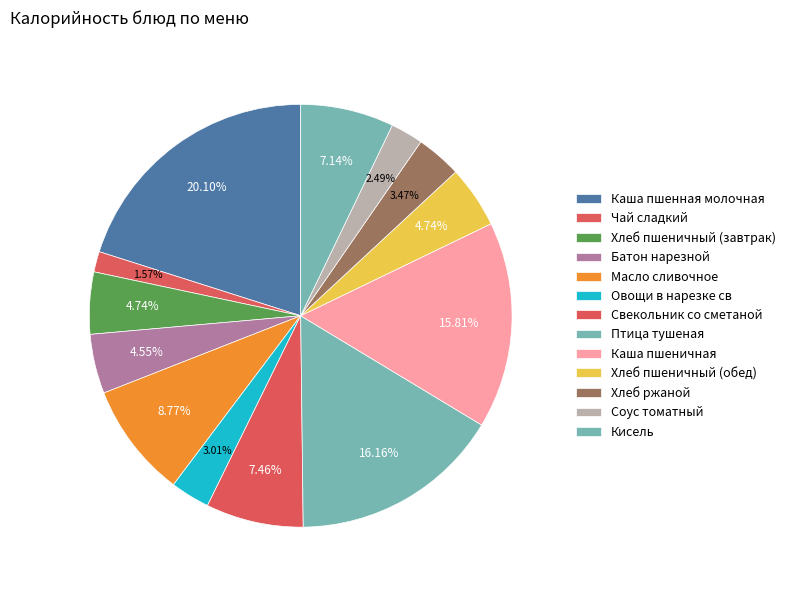

What is the change in value from Батон нарезной to Каша пшеничная?

+192.6